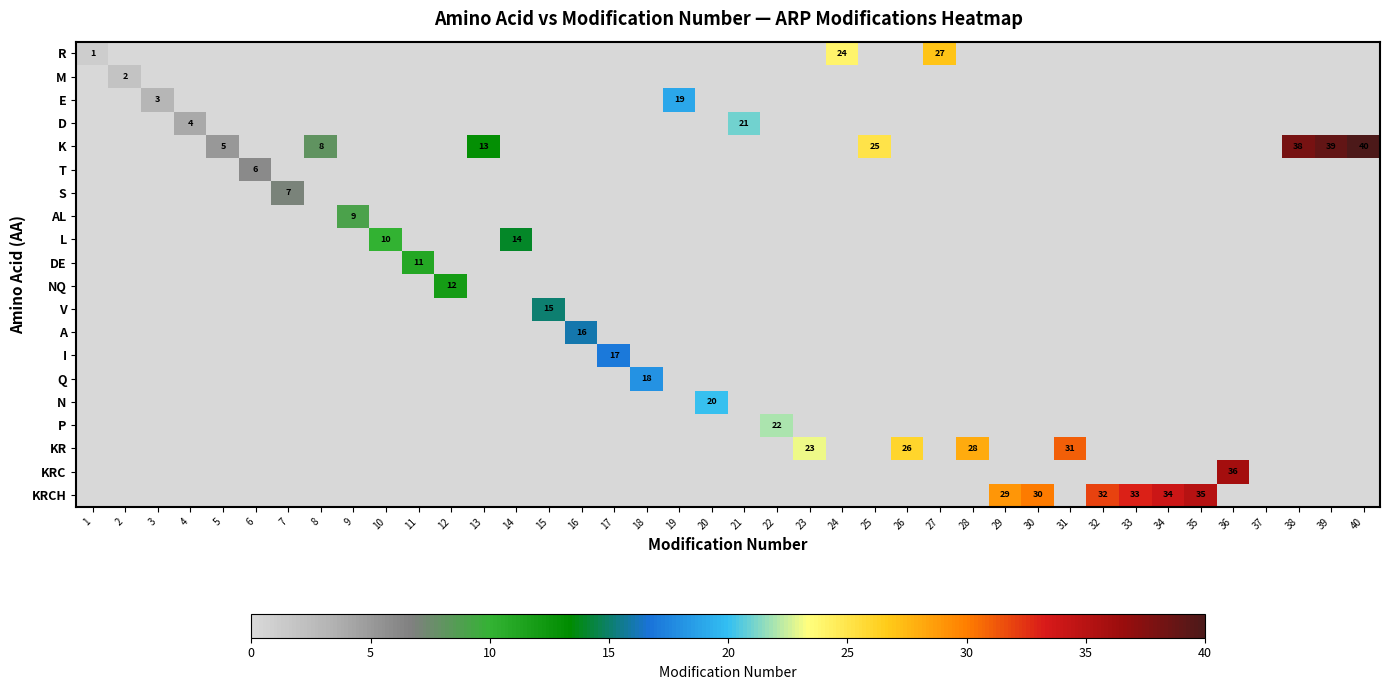

At which category is the sum across all series the highest?

40